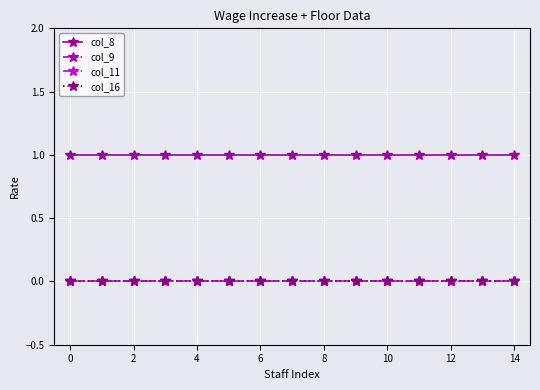

Does the chart have visible grid lines?

Yes